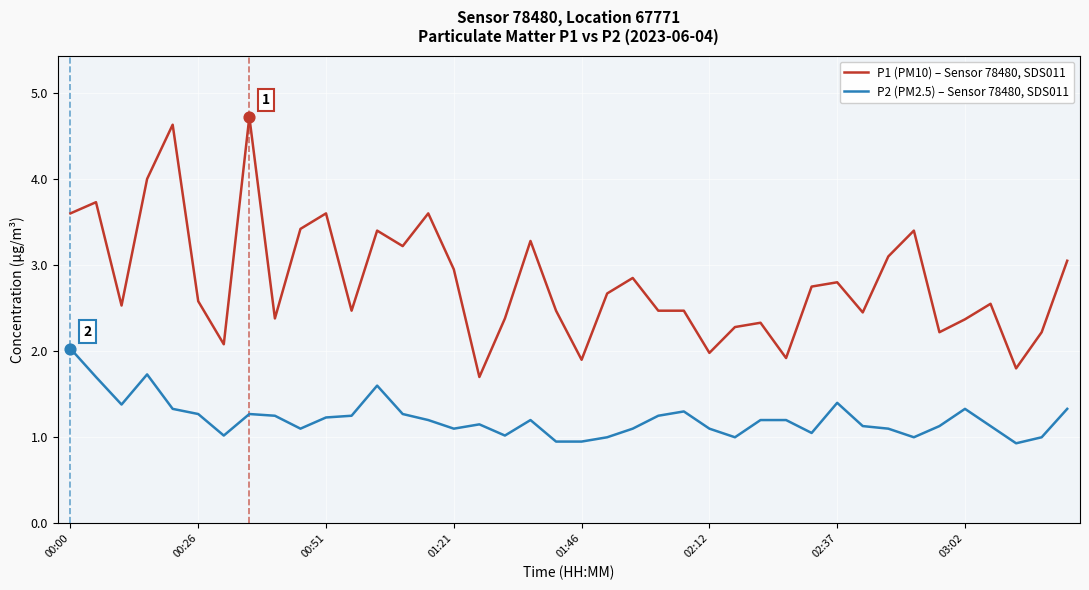

Which series has the widest spread of values?

P1 (PM10) – Sensor 78480, SDS011